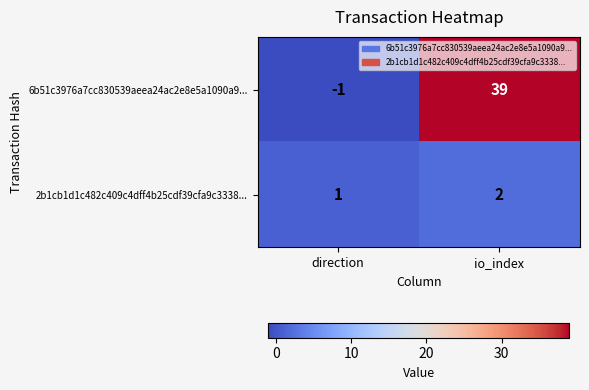

The value of 6b51c3976a7cc830539aeea24ac2e8e5a1090a9... at io_index is 39. True or false?

True